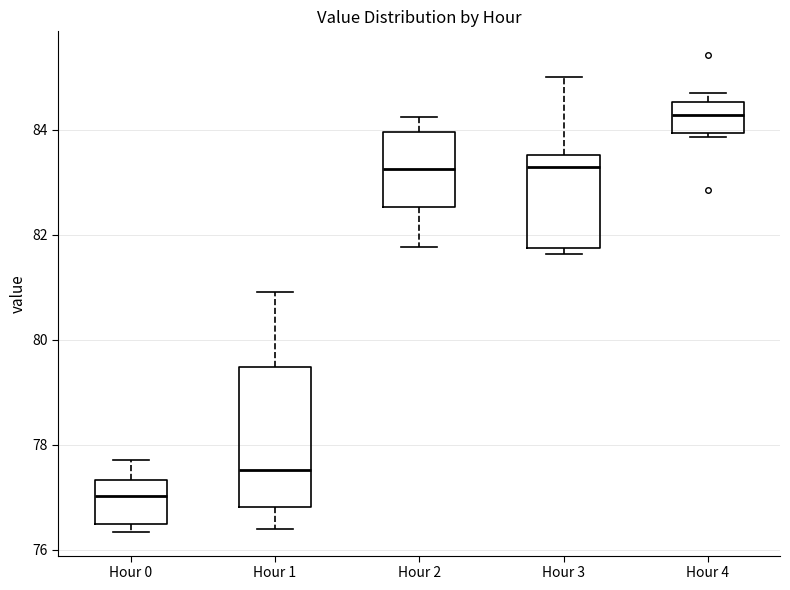

Which box's median line is the lowest?

Hour 0